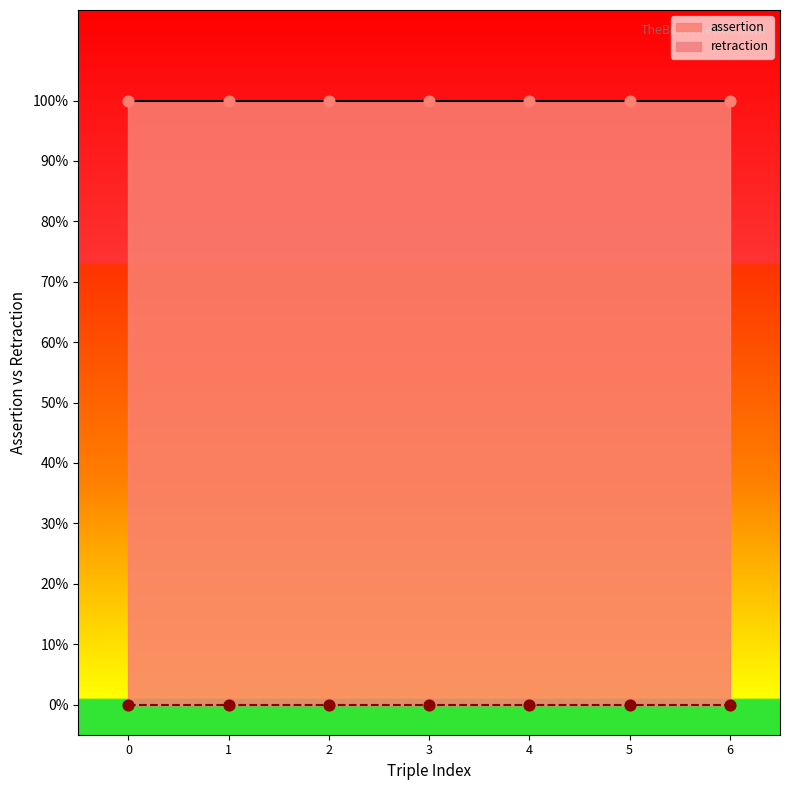

What are all the series names shown in the legend?

assertion, retraction